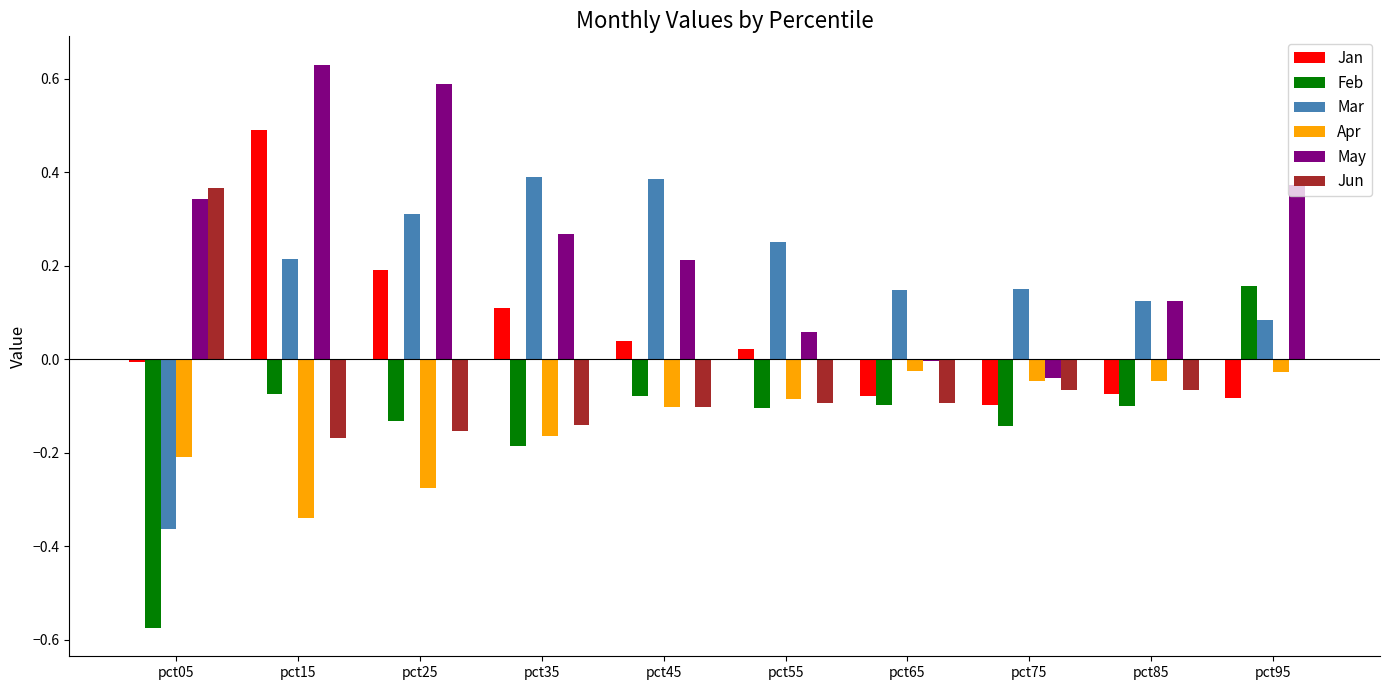

What is the sum of all Jan values?

0.5